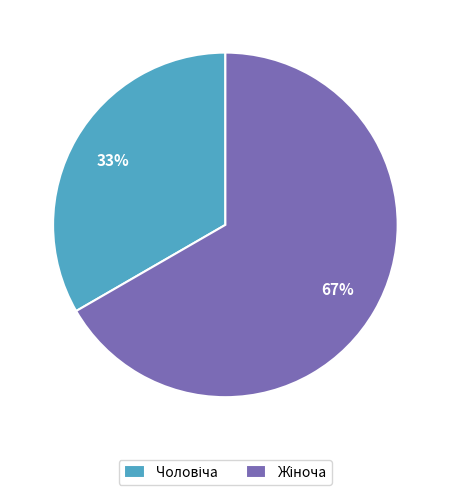

Is there a majority slice in this chart?

Yes